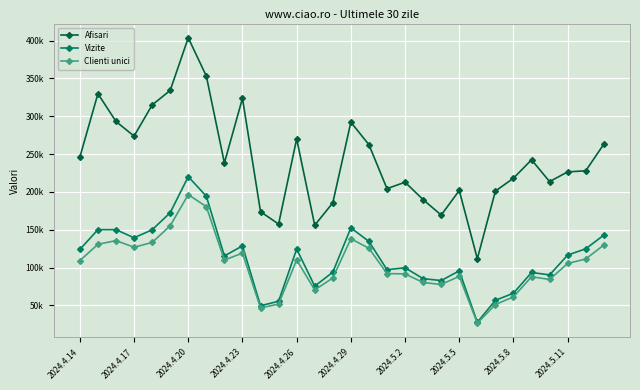

True or false: Afisari and Vizite cross at least once.

False